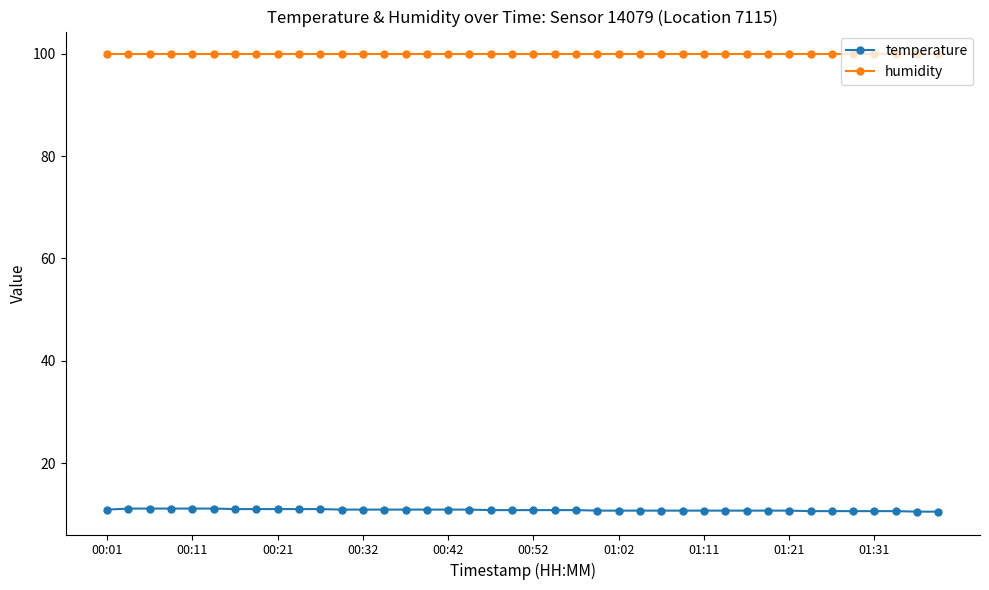

Rank the series by their maximum value, from lowest to highest.

temperature, humidity